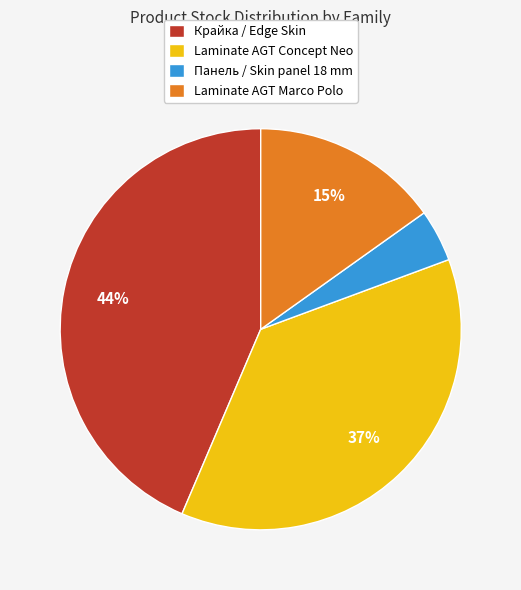

Is it true that Laminate AGT Marco Polo is 8% of the pie?

False